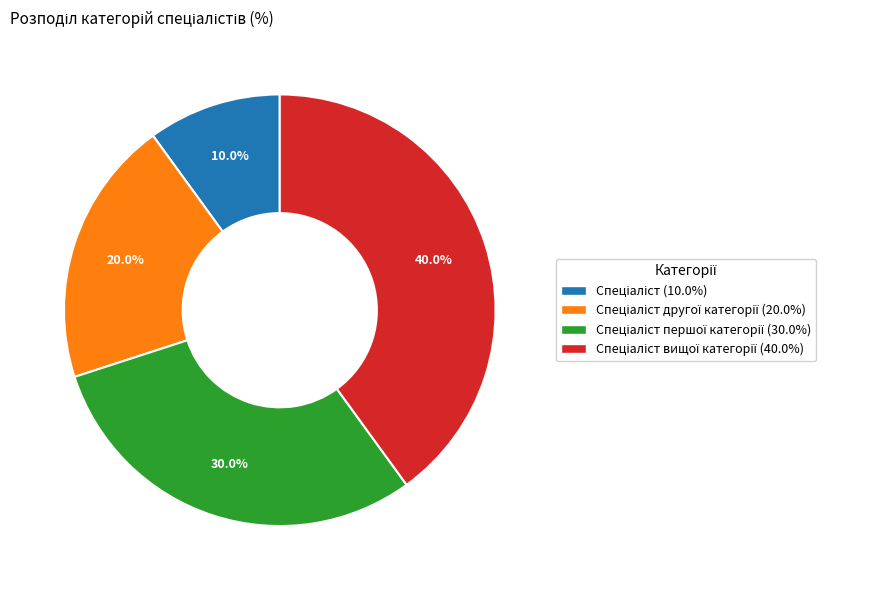

Does any single category account for the majority?

No